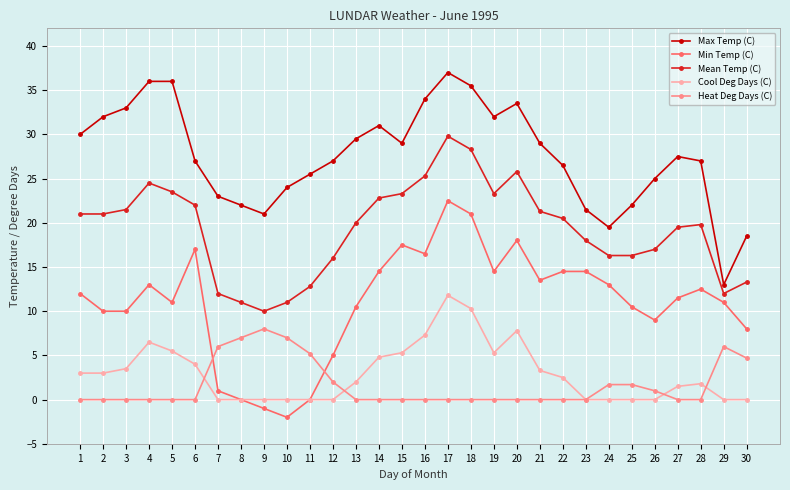

Reading right to left, transcribe all the data shown in this chart.

Max Temp (C): 18.5	13.0	27.0	27.5	25.0	22.0	19.5	21.5	26.5	29.0	33.5	32.0	35.5	37.0	34.0	29.0	31.0	29.5	27.0	25.5	24.0	21.0	22.0	23.0	27.0	36.0	36.0	33.0	32.0	30.0
Min Temp (C): 8.0	11.0	12.5	11.5	9.0	10.5	13.0	14.5	14.5	13.5	18.0	14.5	21.0	22.5	16.5	17.5	14.5	10.5	5.0	0.0	-2.0	-1.0	0.0	1.0	17.0	11.0	13.0	10.0	10.0	12.0
Mean Temp (C): 13.3	12.0	19.8	19.5	17.0	16.3	16.3	18.0	20.5	21.3	25.8	23.3	28.3	29.8	25.3	23.3	22.8	20.0	16.0	12.8	11.0	10.0	11.0	12.0	22.0	23.5	24.5	21.5	21.0	21.0
Cool Deg Days (C): 0.0	0.0	1.8	1.5	0.0	0.0	0.0	0.0	2.5	3.3	7.8	5.3	10.3	11.8	7.3	5.3	4.8	2.0	0.0	0.0	0.0	0.0	0.0	0.0	4.0	5.5	6.5	3.5	3.0	3.0
Heat Deg Days (C): 4.7	6.0	0.0	0.0	1.0	1.7	1.7	0.0	0.0	0.0	0.0	0.0	0.0	0.0	0.0	0.0	0.0	0.0	2.0	5.2	7.0	8.0	7.0	6.0	0.0	0.0	0.0	0.0	0.0	0.0